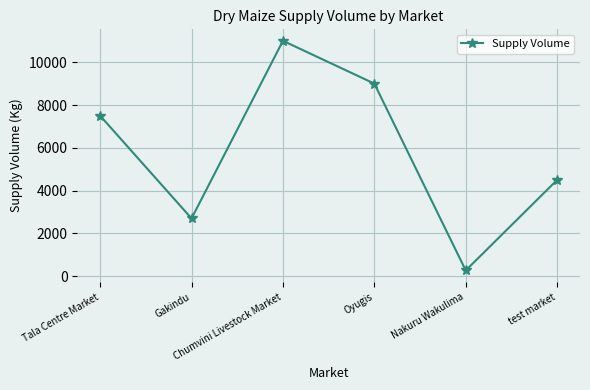

What is the difference between the maximum and minimum values?

10730